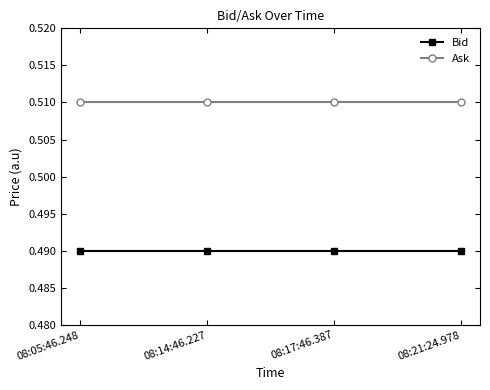

What are all the series names shown in the legend?

Bid, Ask